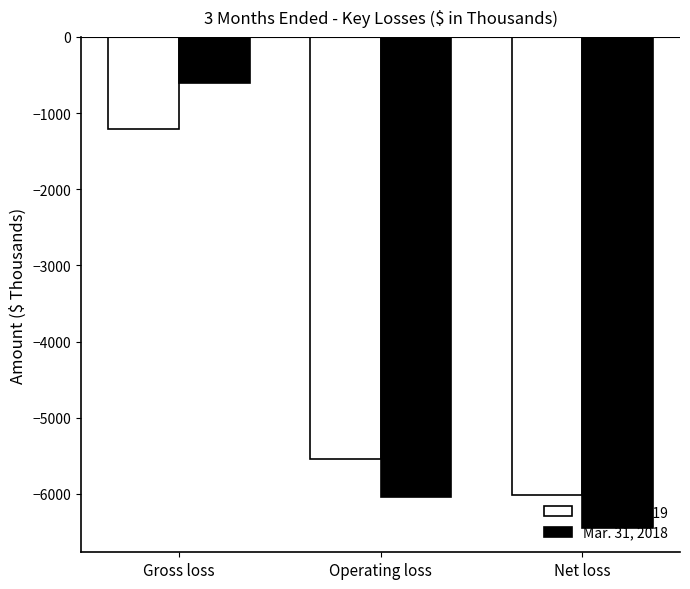

How many series are shown in this chart?

2